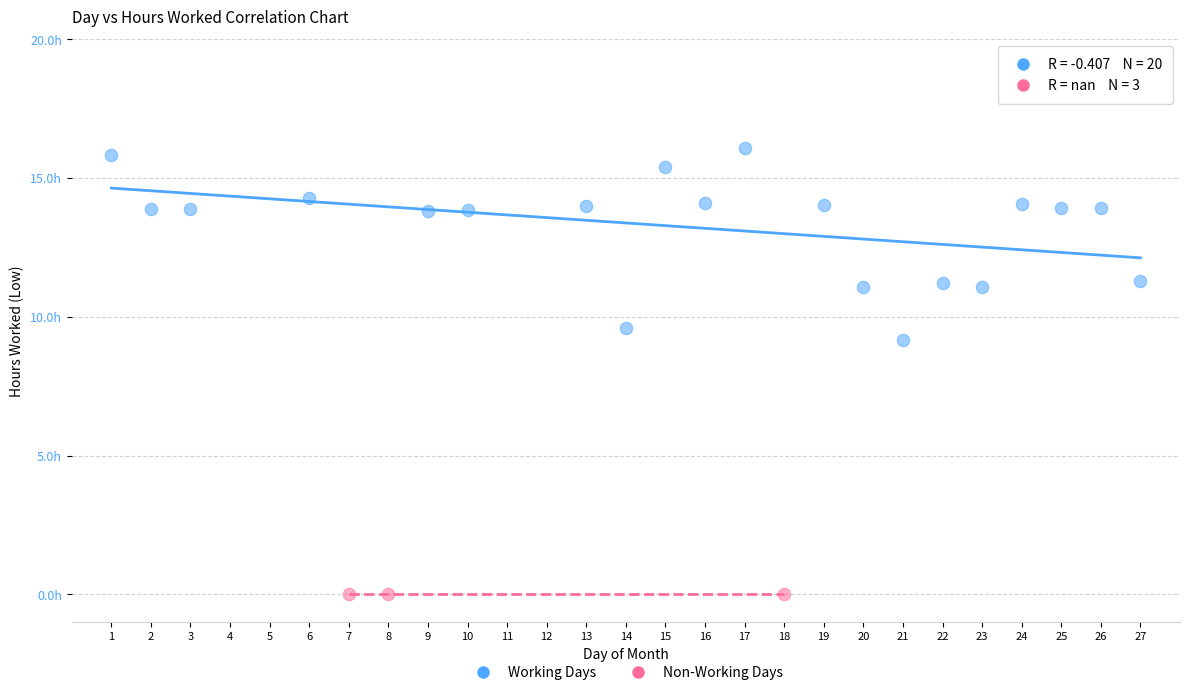

What are all the series names shown in the legend?

Working Days, Non-Working Days